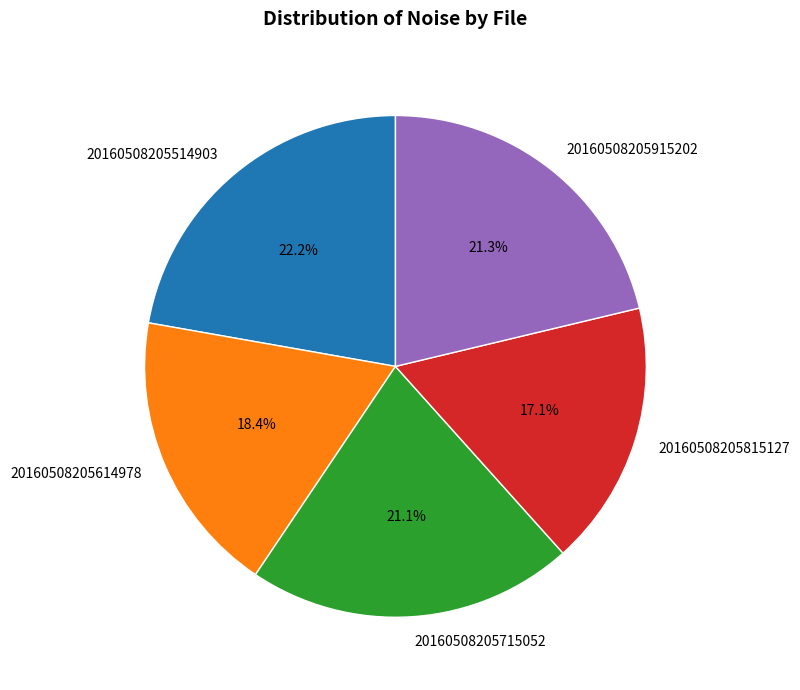

Does any single category account for the majority?

No